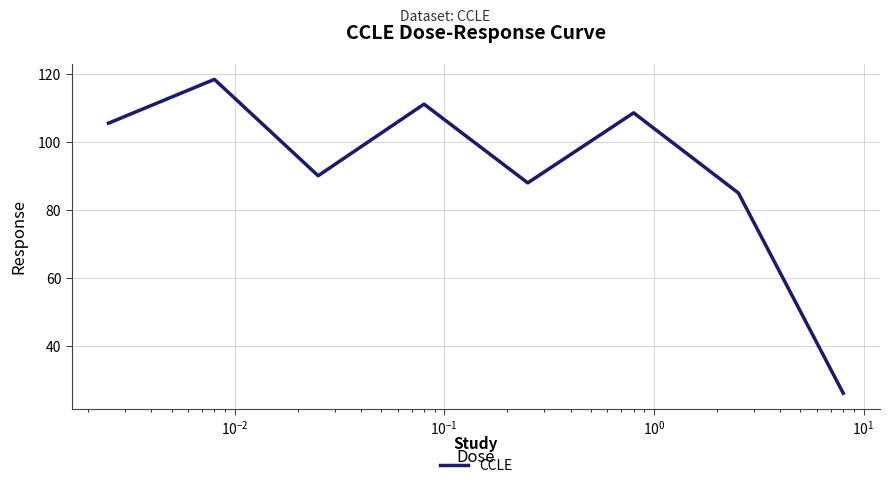

How many lines are shown in the chart?

1